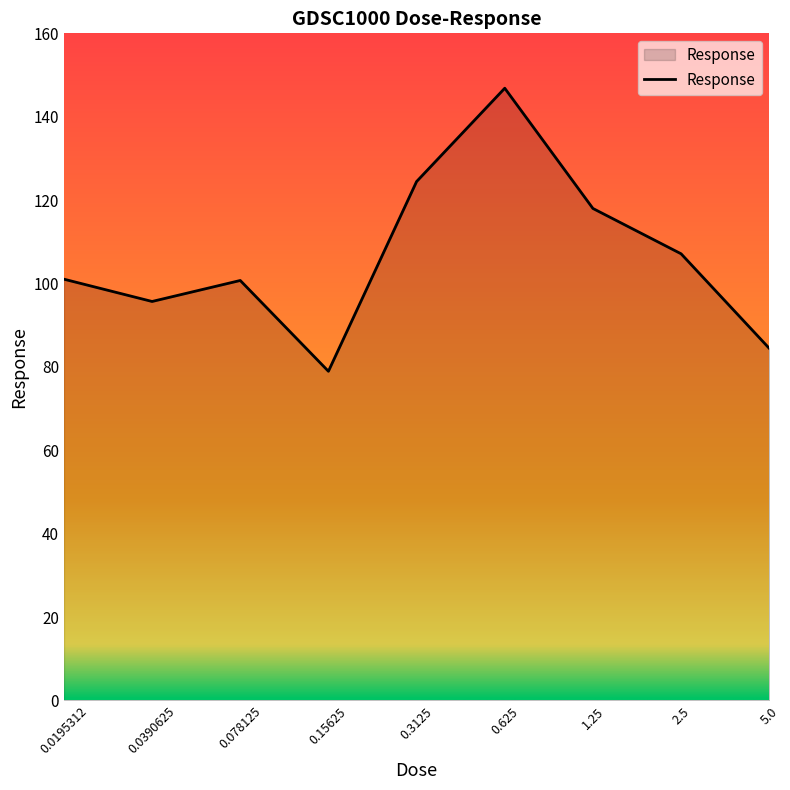

What is the maximum value shown in the chart?

146.8